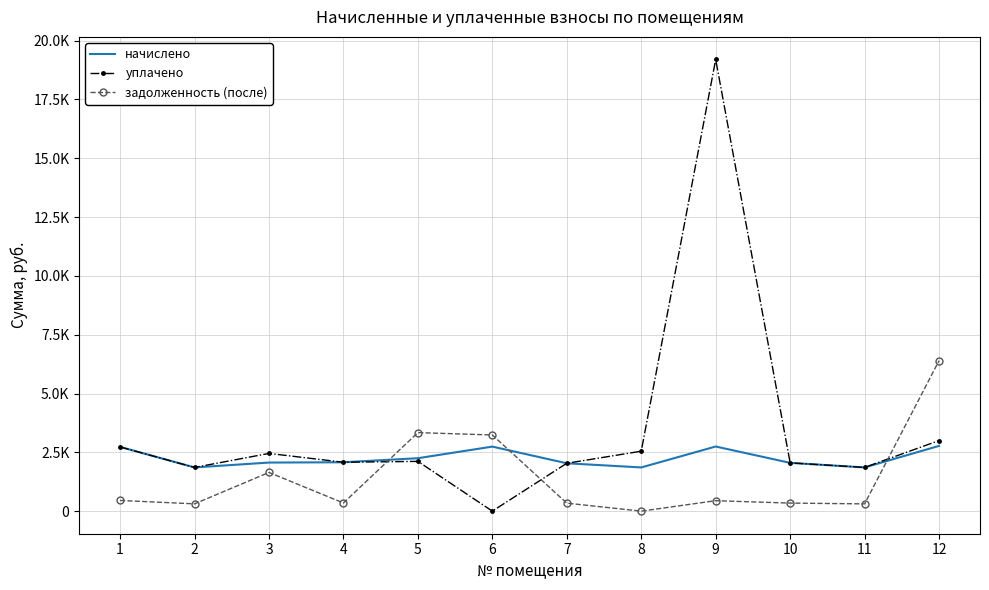

What is the value of the задолженность (после) point at the 3rd from the left?

1645.2